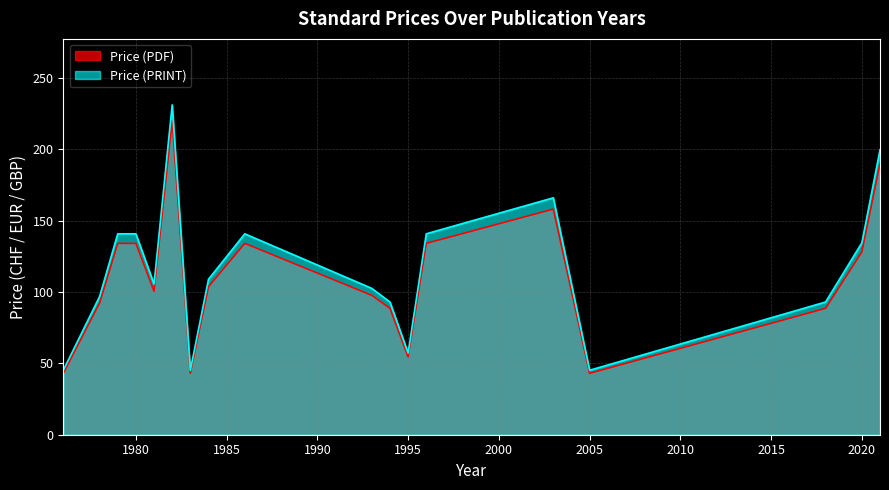

True or false: Price (PRINT) and Price (PDF) cross at least once.

False